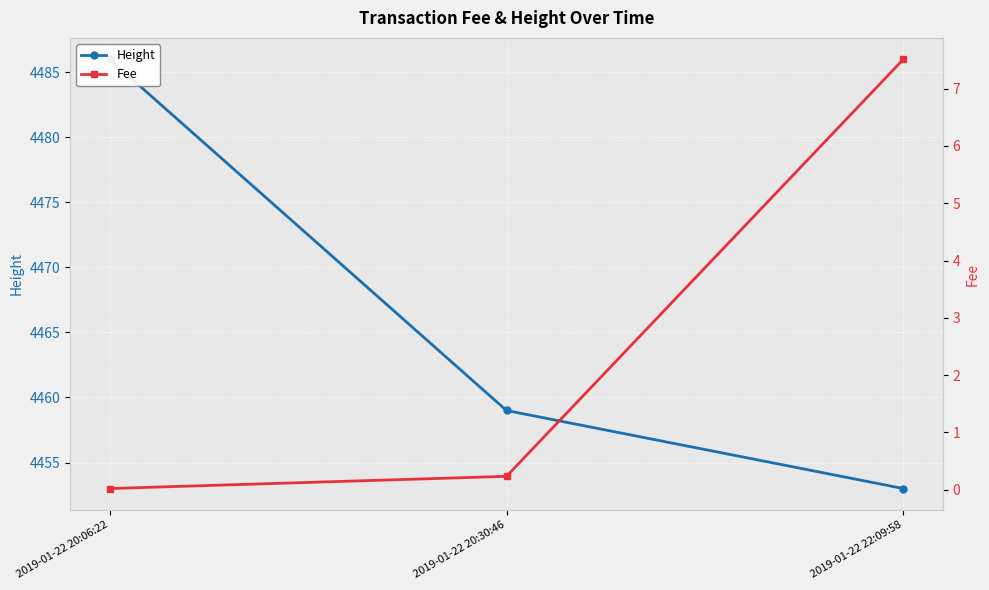

What is the average value of the Height series?

4466.0